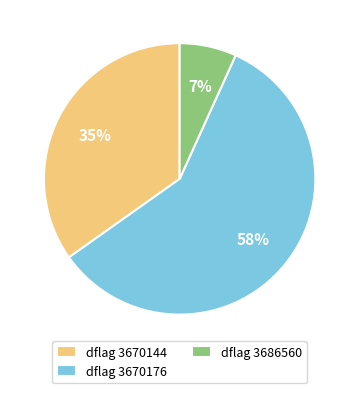

What is the largest slice in the pie chart?

dflag 3670176